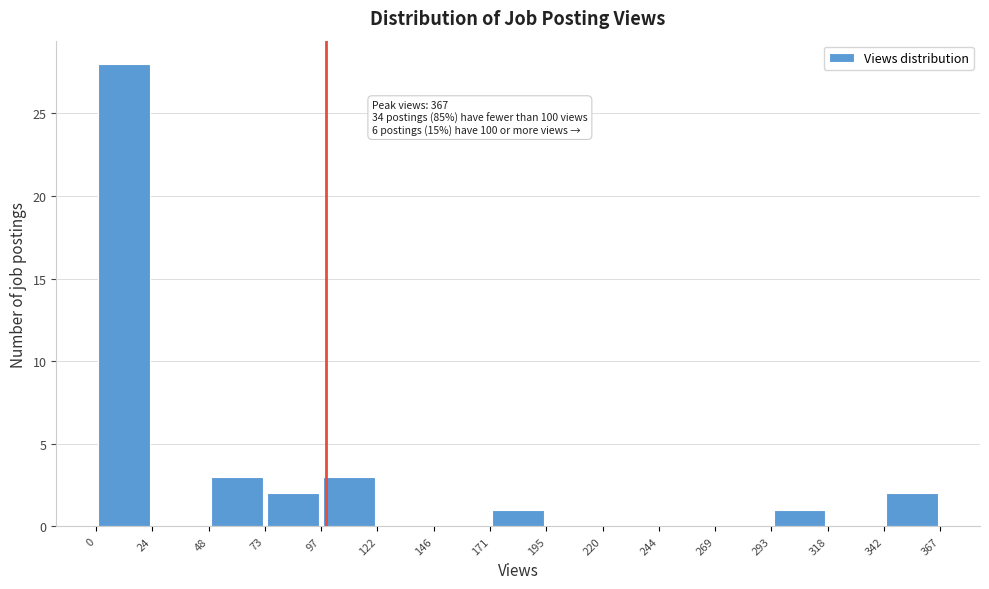

Which range on the x-axis has the tallest bar?

0 to 24